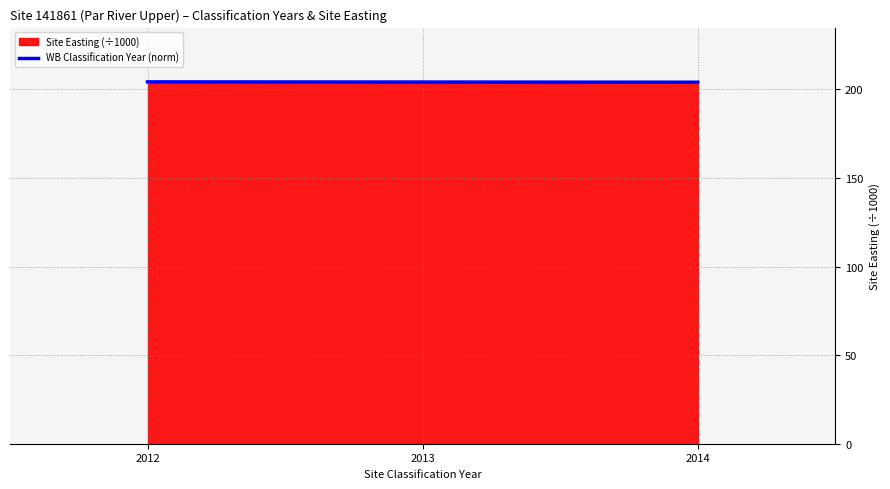

What is the difference between the second highest and minimum values?

0.1